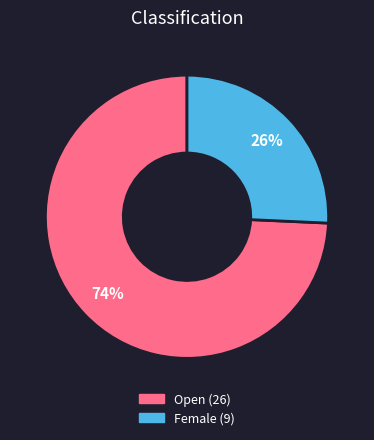

Between Female and Open, which is larger?

Open